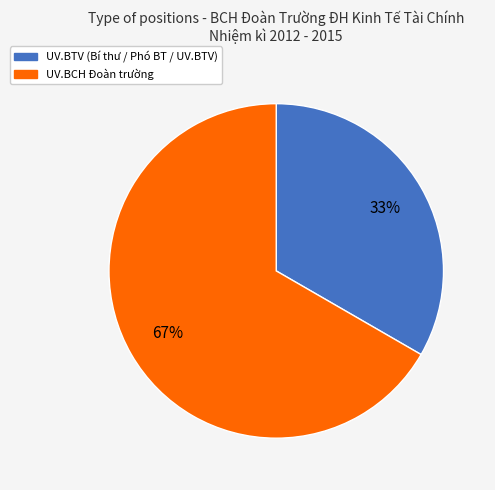

What percentage is the UV.BTV (Bí thư / Phó BT / UV.BTV) slice, to the nearest percent?

33%